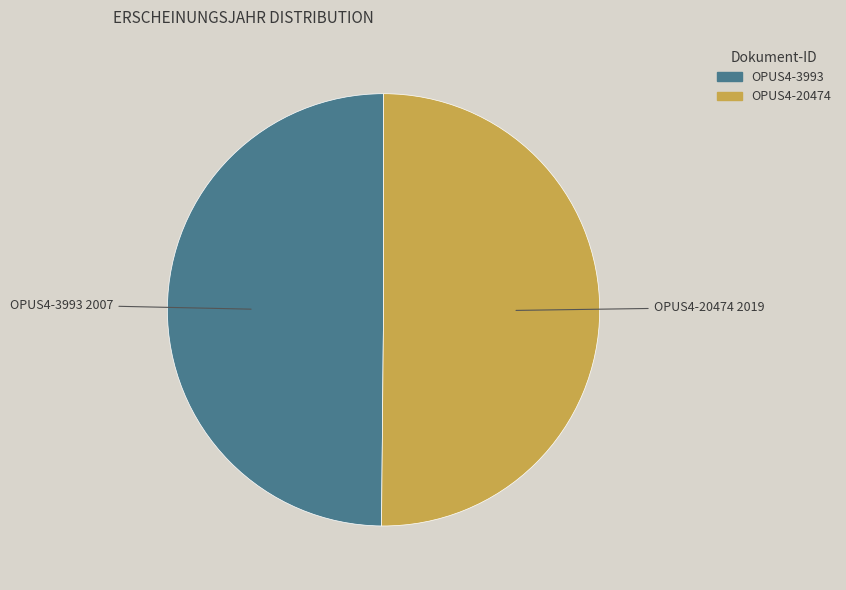

The OPUS4-20474 slice represents 50% of the pie. True or false?

True